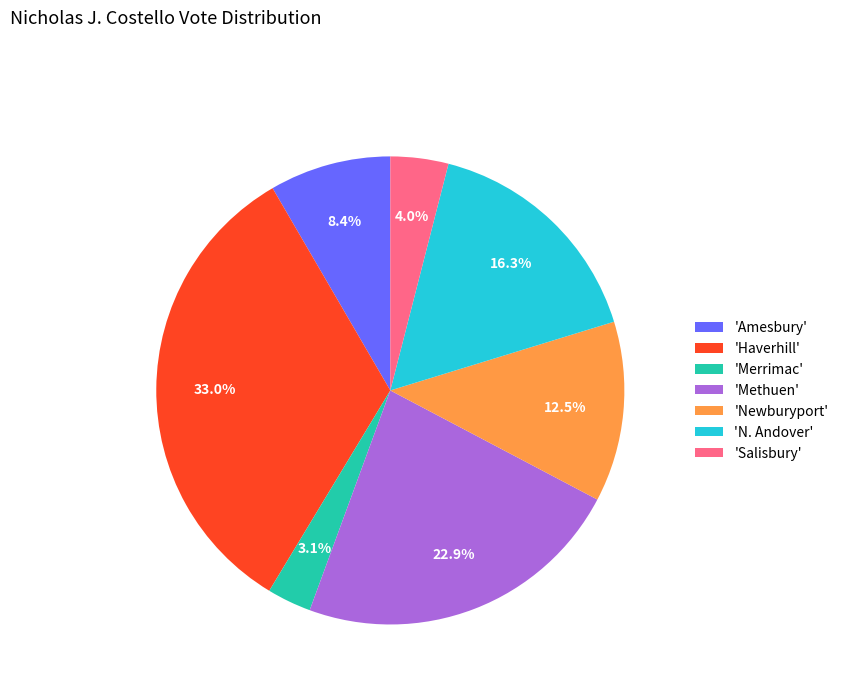

How many segments does this pie chart have?

7